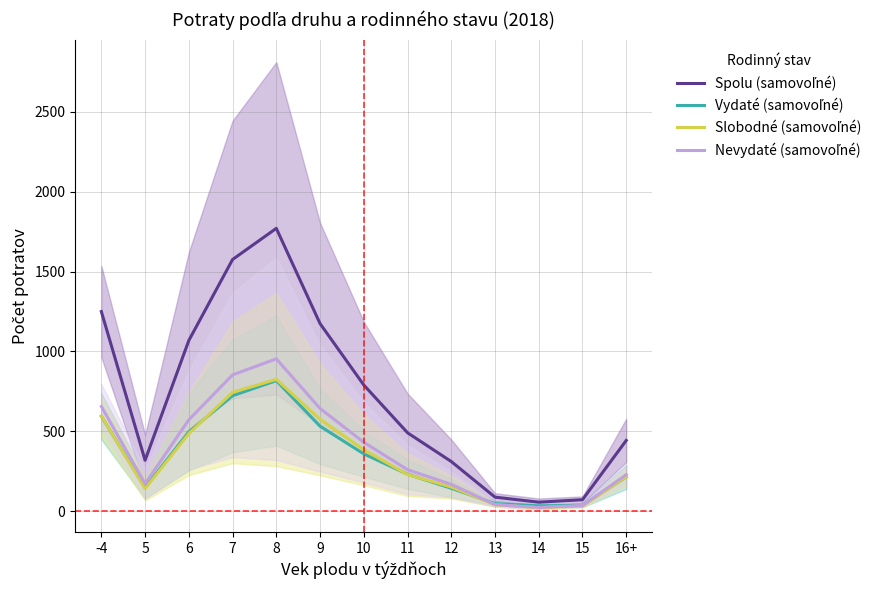

What is the sum of all Nevydaté (samovoľné) values?

5033.5